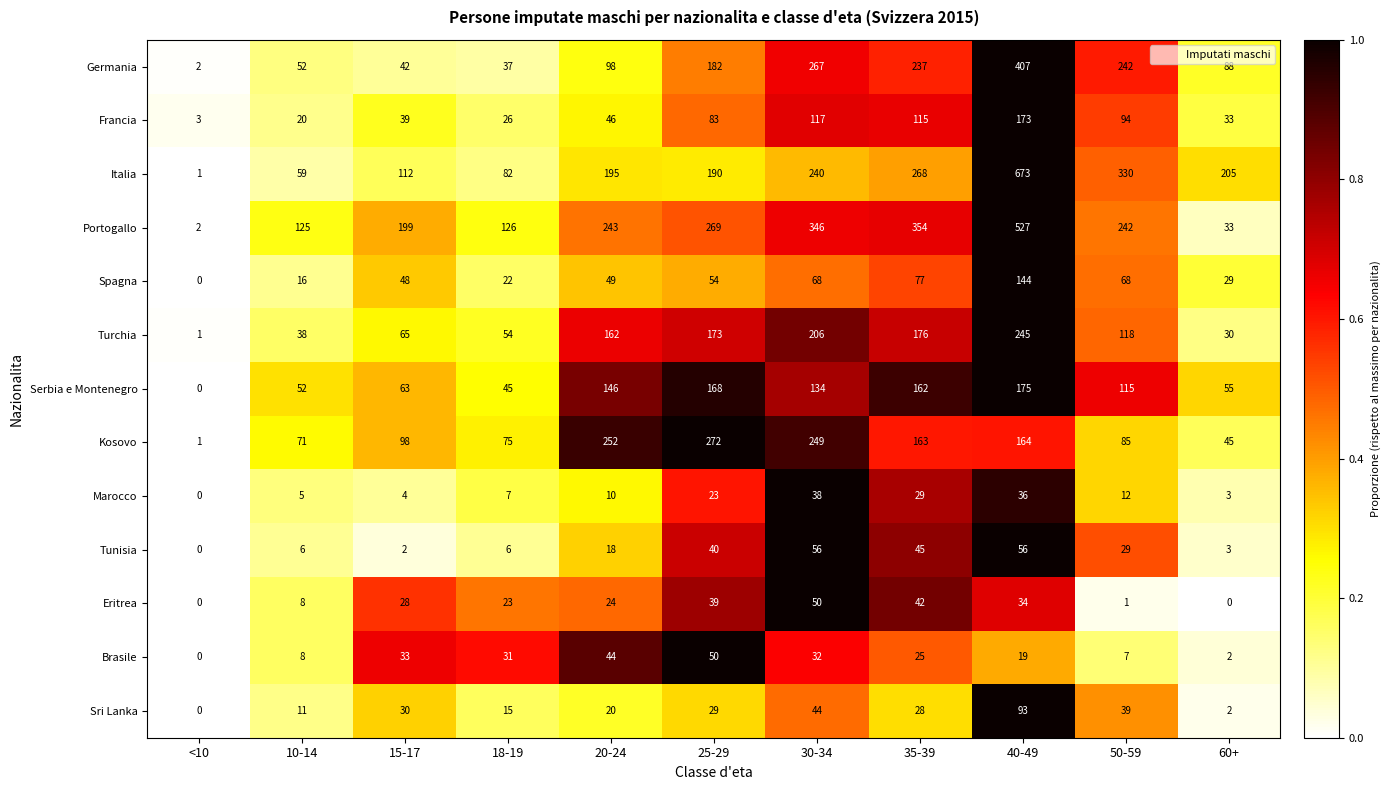

True or false: Portogallo has a value of 106 at 35-39.

False